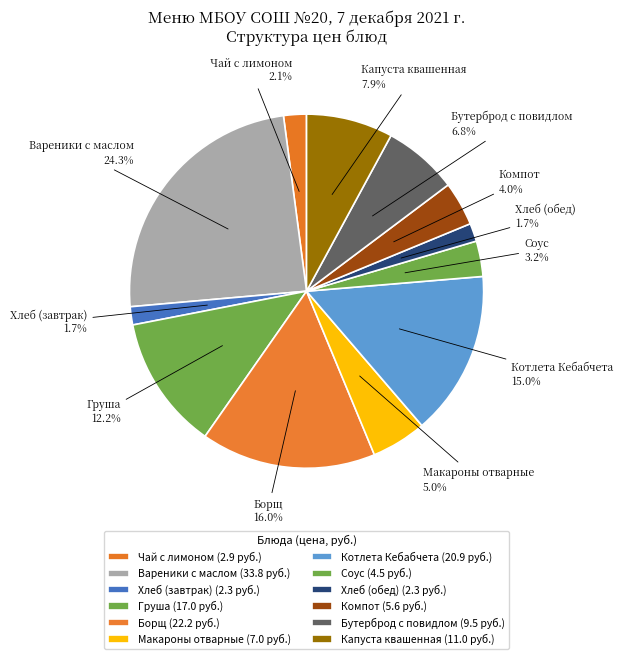

What is the ratio of the value at Вареники с маслом to the value at Груша?

2.0